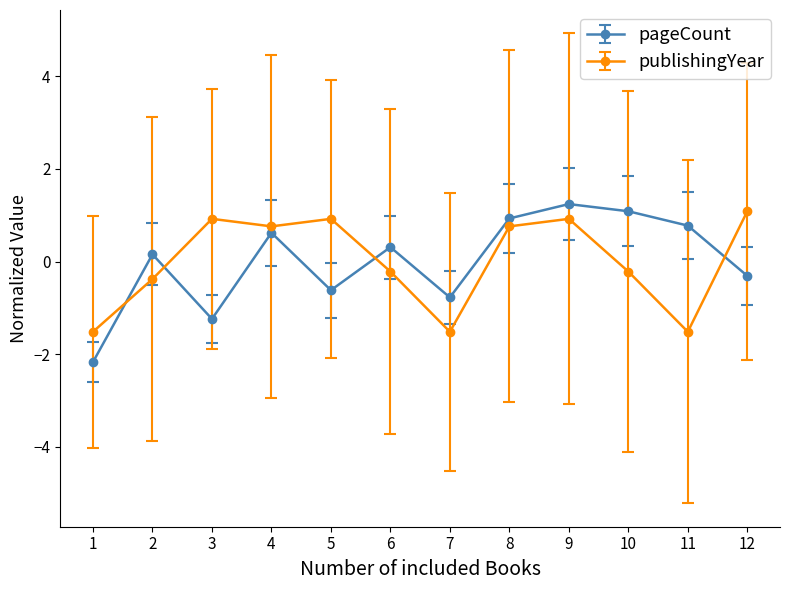

What is the spread (max minus min) of values at 5?

1.5